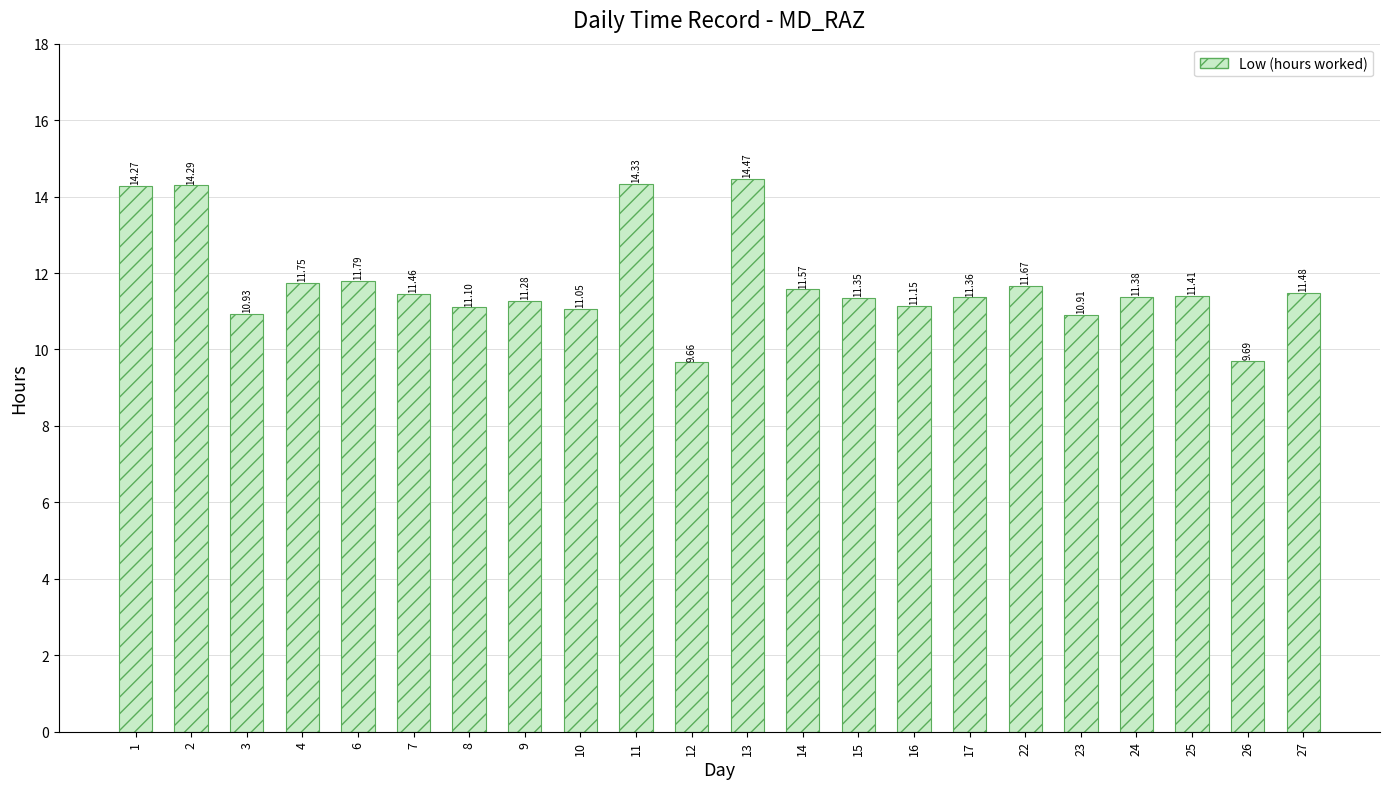

True or false: the data shows 11.5 at 7.

True